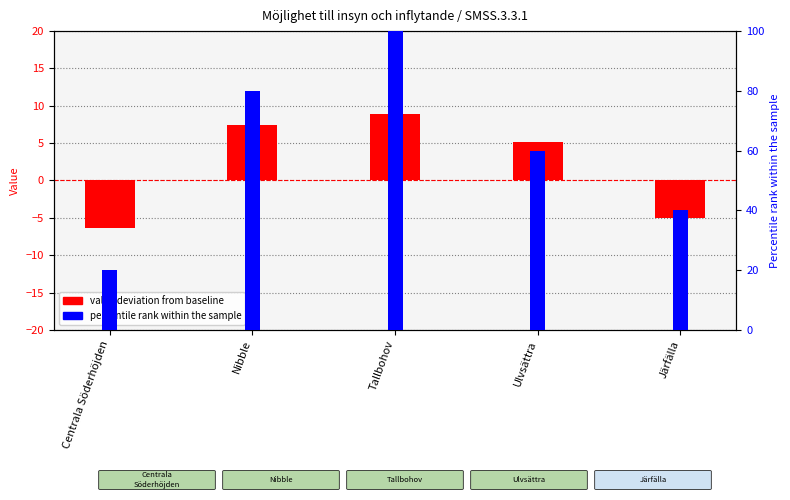

What position from the left is Centrala Söderhöjden?

1